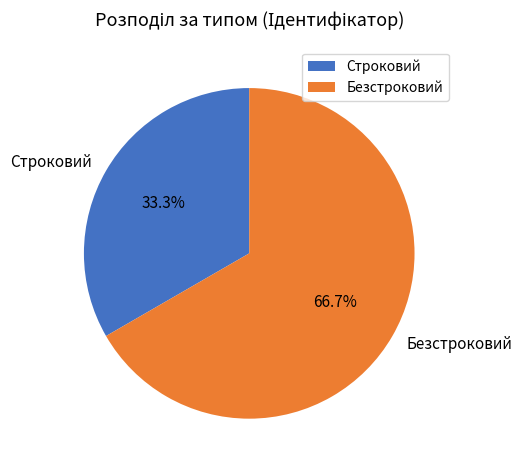

Do Строковий and Безстроковий together represent more than half of the pie?

Yes